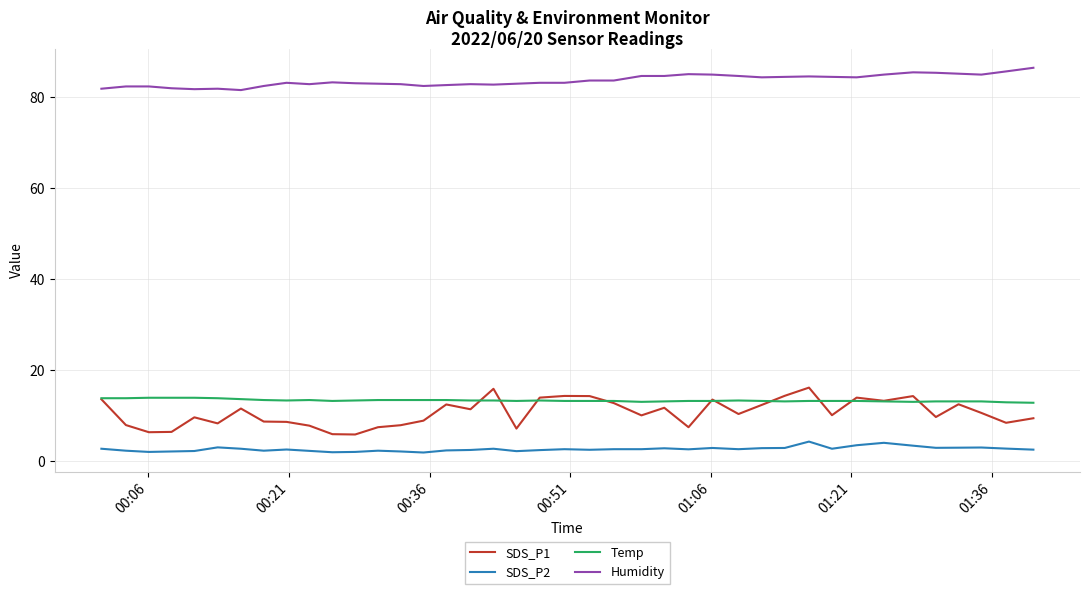

Which series has the largest range (max minus min)?

SDS_P1